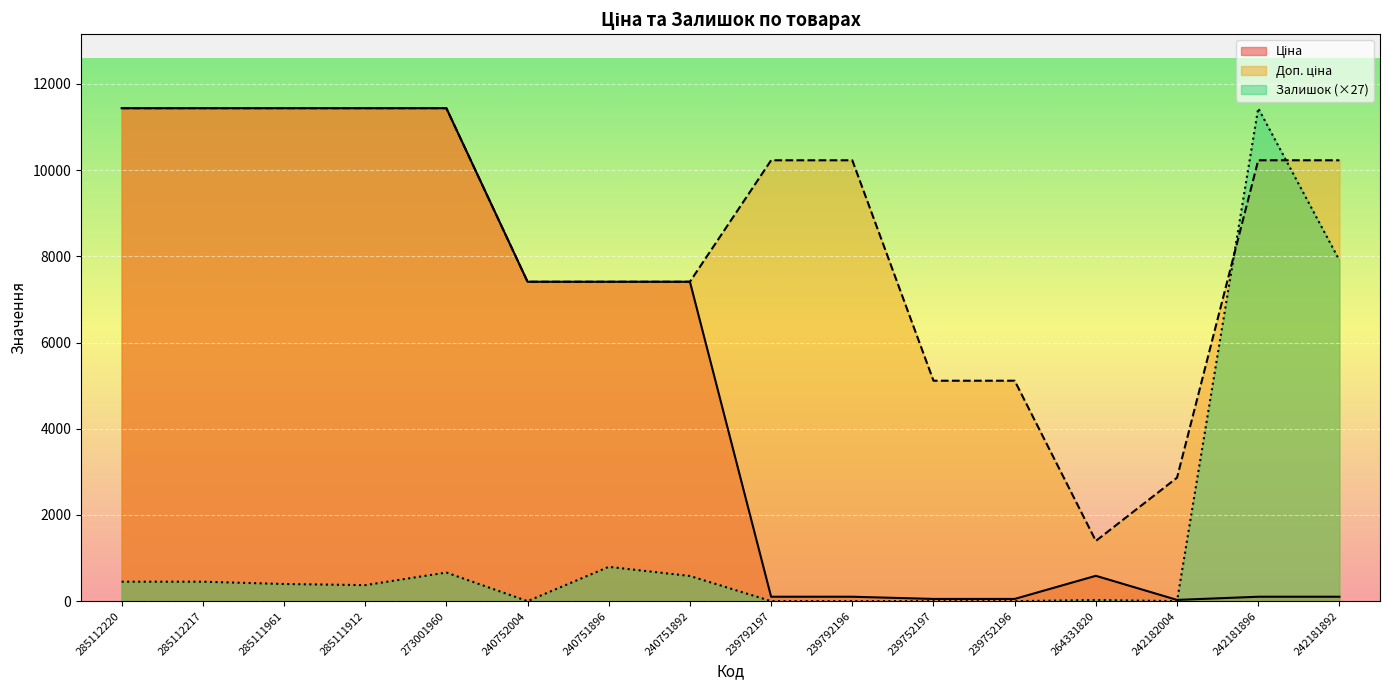

The Залишок series shows 0.0 at 239752197. True or false?

True